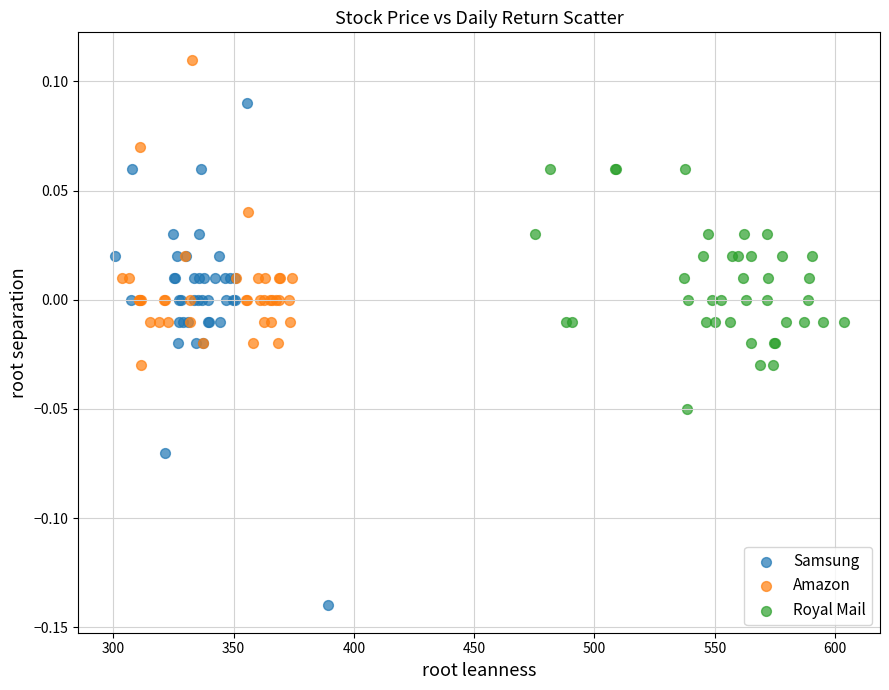

Which series has the largest Y range (max minus min)?

Samsung